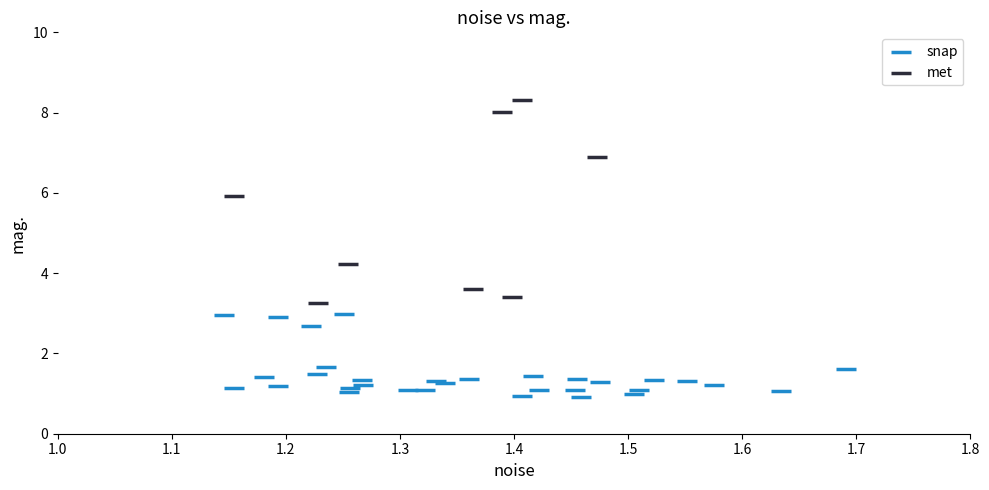

Which series has the widest spread of Y values?

met